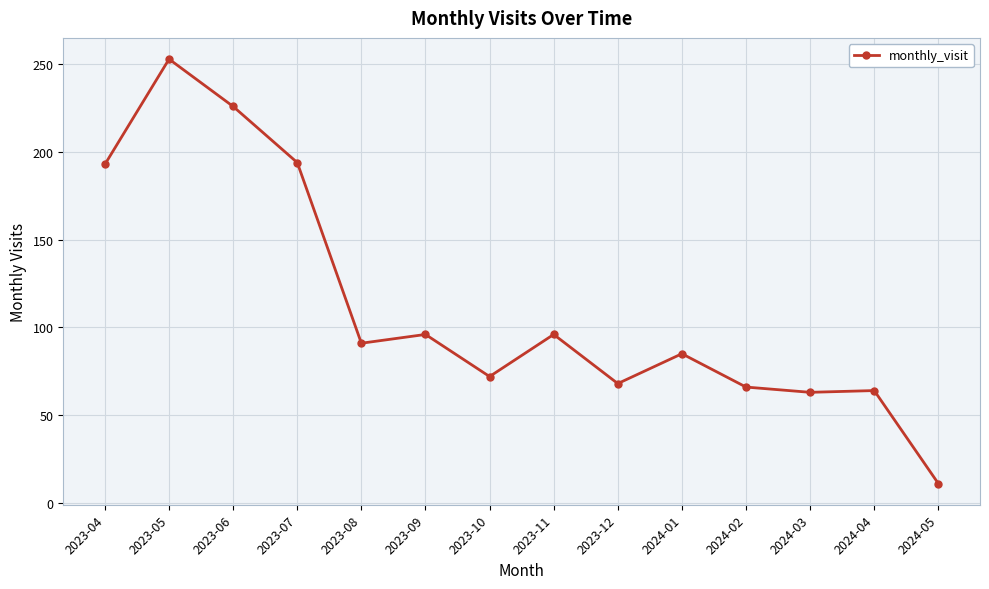

What is the value of the 7th point from the left?

72